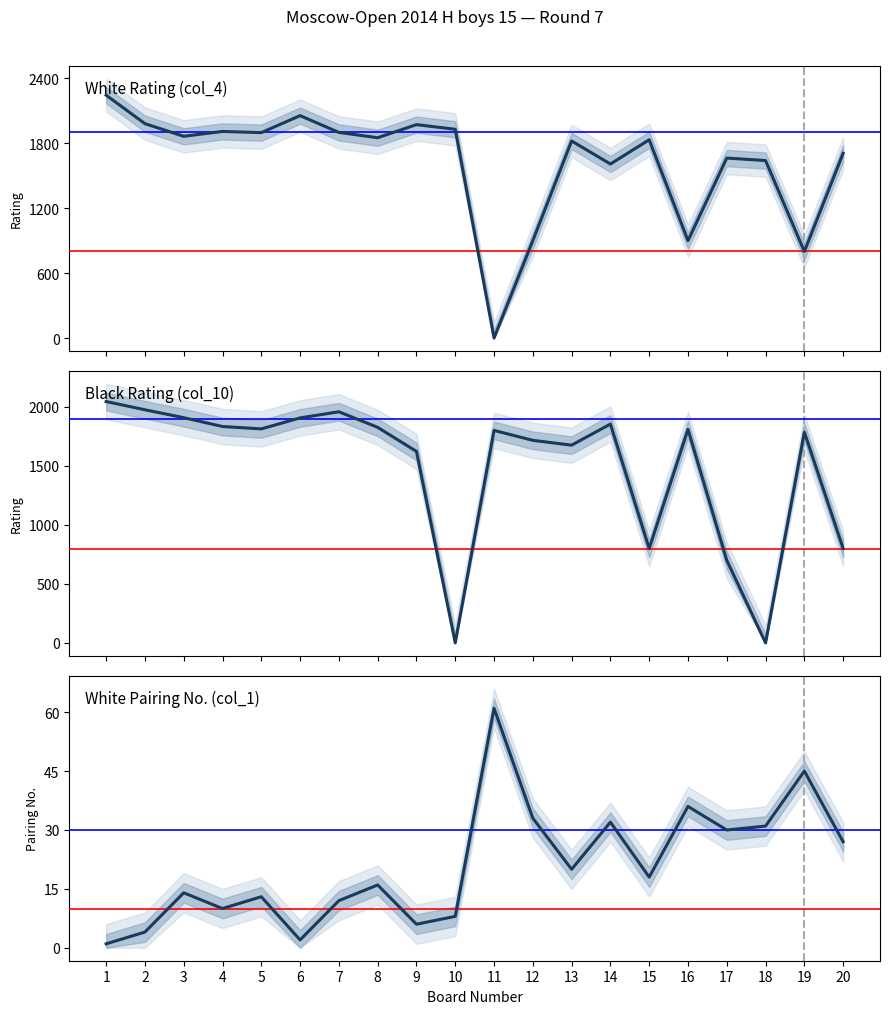

Reading left to right, transcribe all the data shown in this chart.

White Rating (col_4): 1=2244	2=1981	3=1864	4=1909	5=1898	6=2055	7=1900	8=1851	9=1972	10=1929	11=0	12=900	13=1821	14=1608	15=1832	16=900	17=1663	18=1640	19=800	20=1707
Black Rating (col_10): 1=2046	2=1976	3=1909	4=1834	5=1814	6=1907	7=1959	8=1827	9=1623	10=0	11=1801	12=1717	13=1676	14=1855	15=800	16=1810	17=700	18=0	19=1786	20=800
White No. (col_1): 1=1	2=4	3=14	4=10	5=13	6=2	7=12	8=16	9=6	10=8	11=61	12=33	13=20	14=32	15=18	16=36	17=30	18=31	19=45	20=27